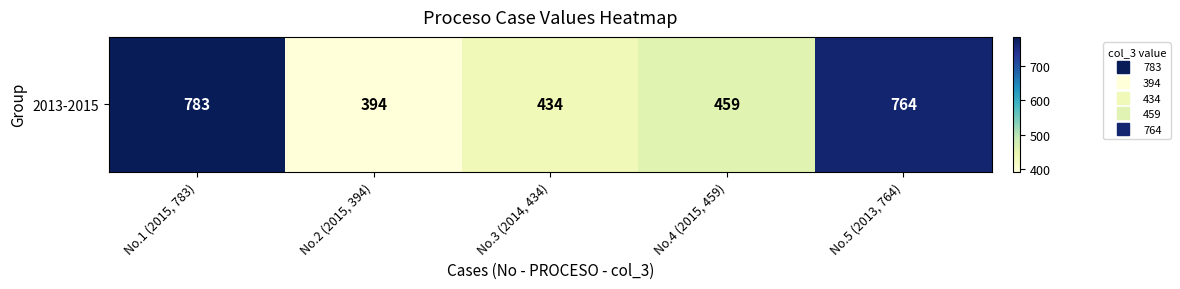

Reading left to right, extract all data points from this chart.

No.1 (2015, 783)=783	No.2 (2015, 394)=394	No.3 (2014, 434)=434	No.4 (2015, 459)=459	No.5 (2013, 764)=764